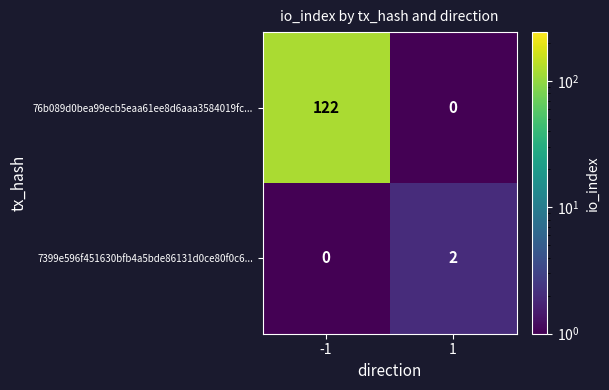

At how many categories does at least one series exceed 34?

1